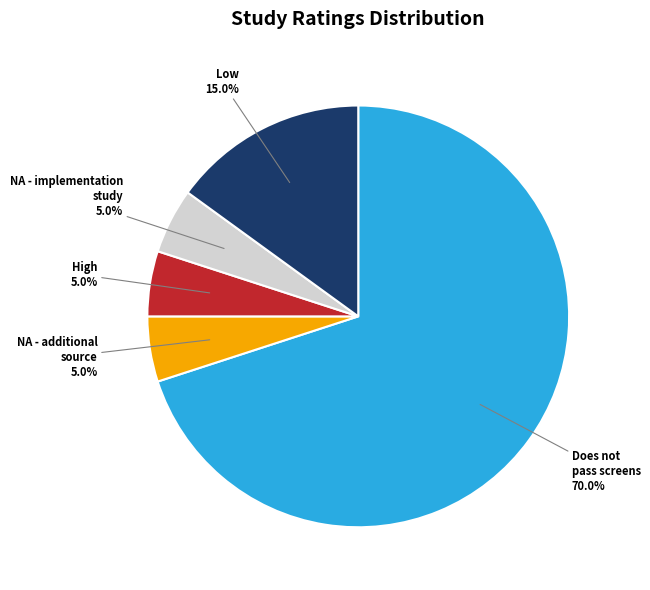

To the nearest percent, what is the difference between the largest and smallest slice percentages?

65%